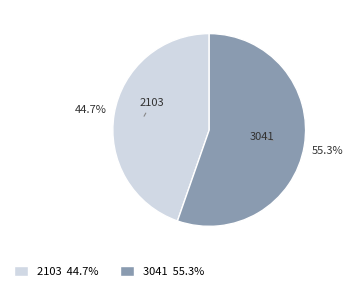

Count the number of slices in the pie.

2